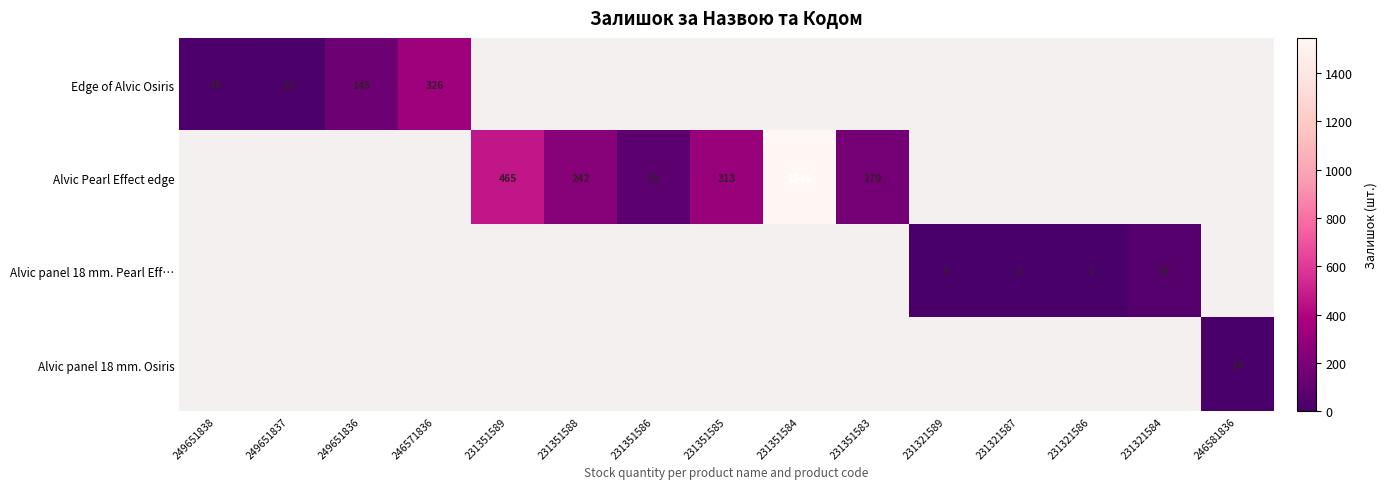

The Edge of Alvic Osiris series shows 71 at 246571836. True or false?

False